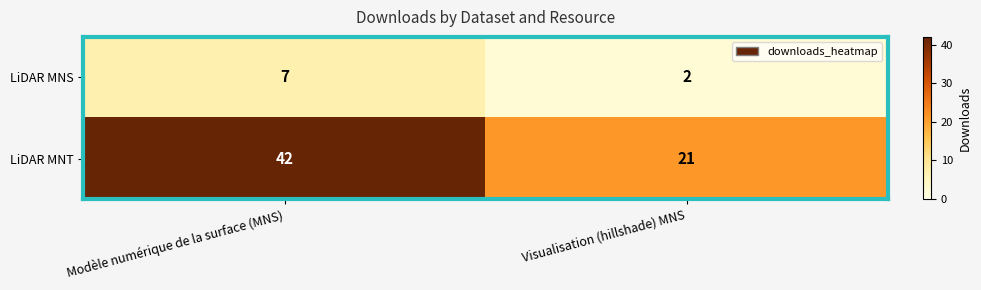

Reading right to left, extract all data points from this chart.

LiDAR MNS: 2	7
LiDAR MNT: 21	42